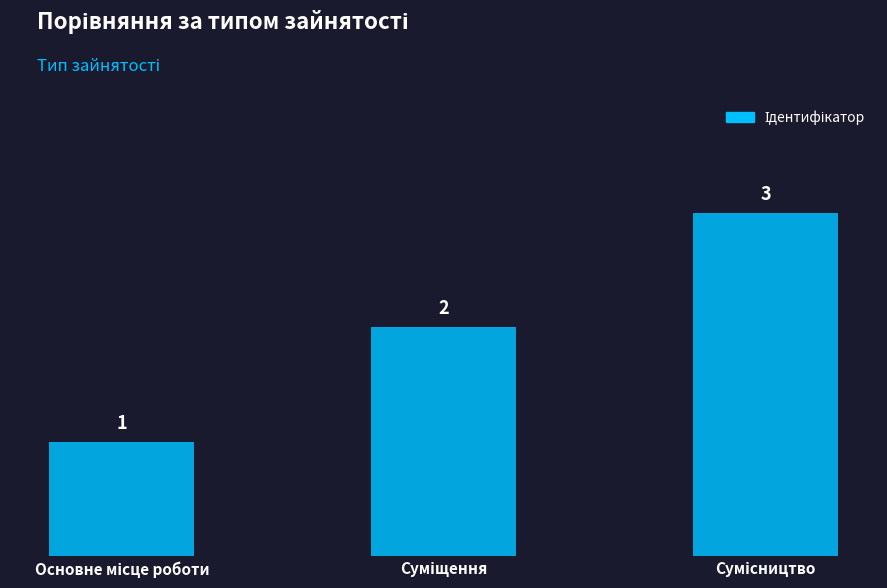

What is the difference between the maximum and second lowest values?

1